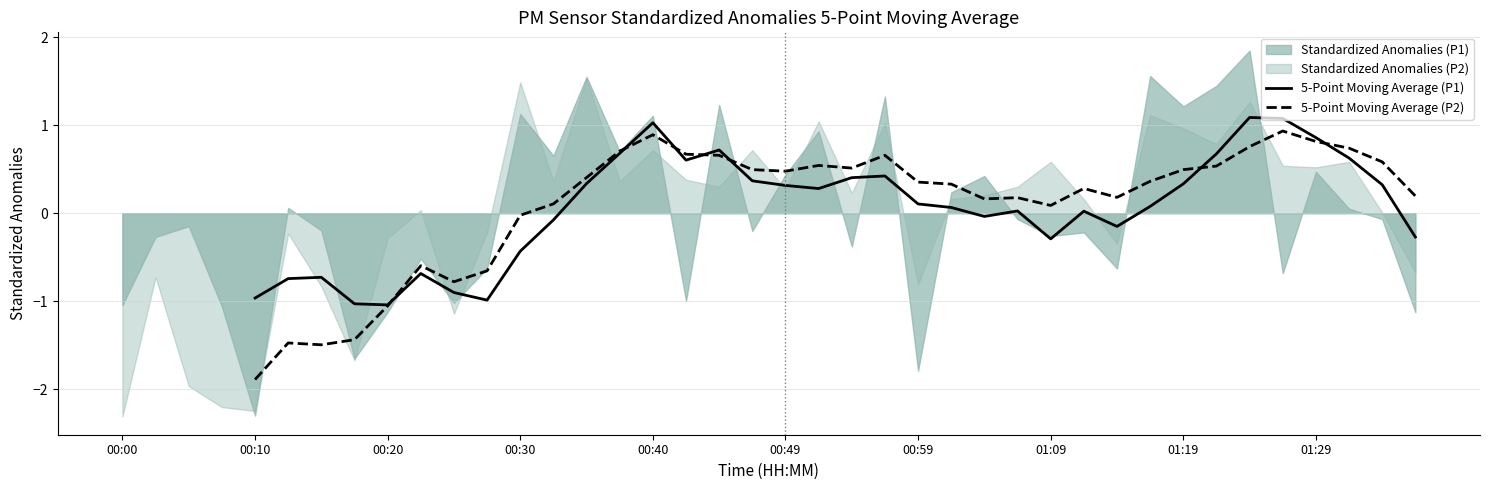

What position from the right is 01:09?

12